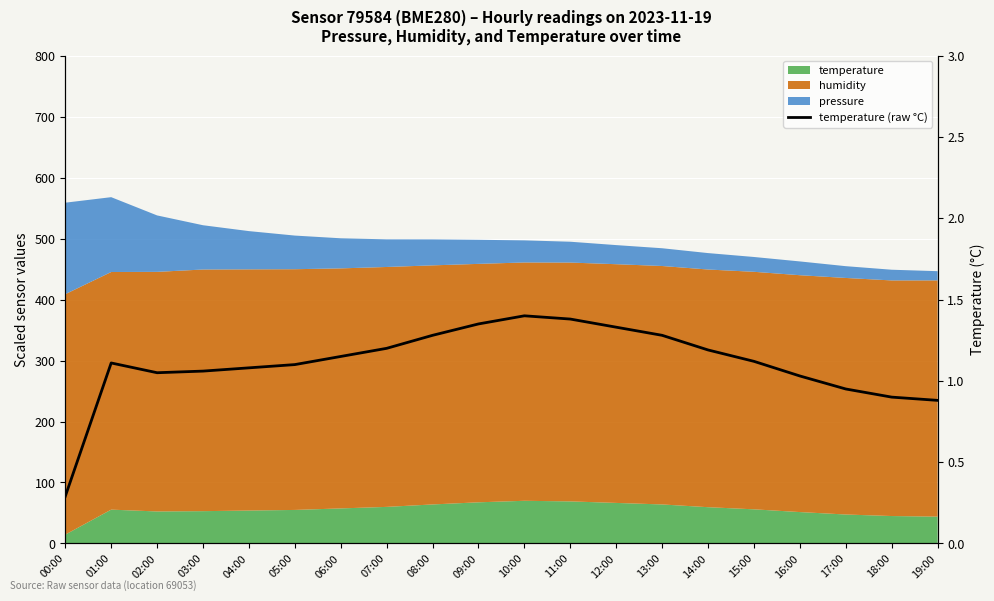

Count the number of values greater than 1.

16